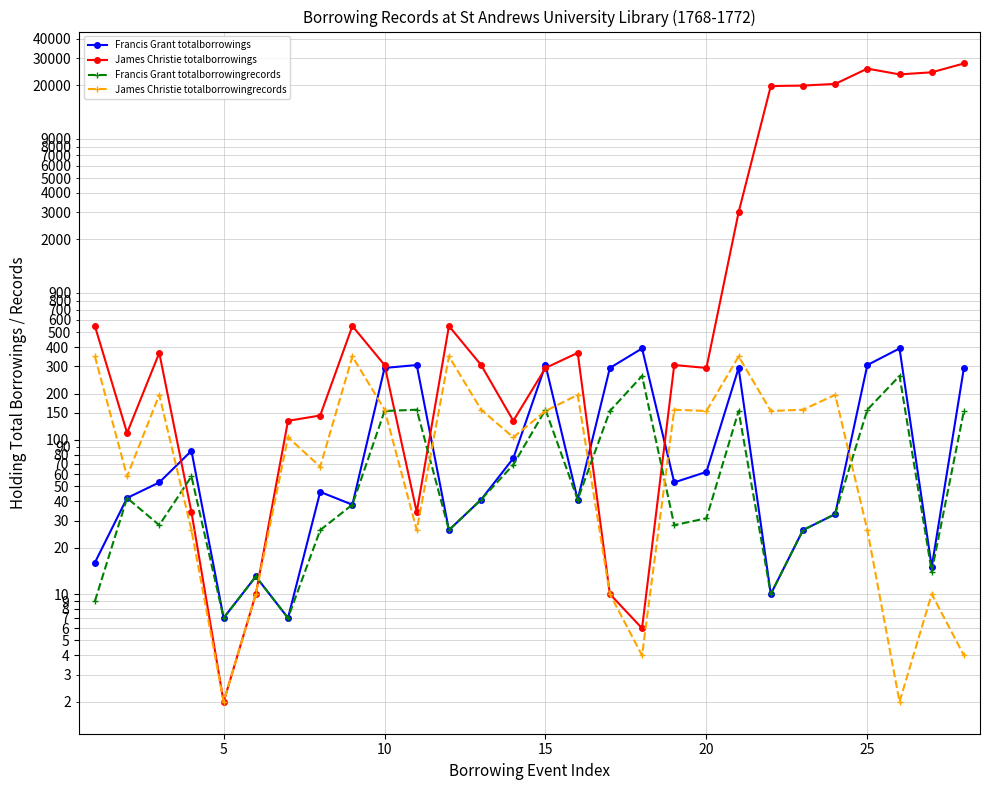

Does the chart display data point markers on the line(s)?

Yes